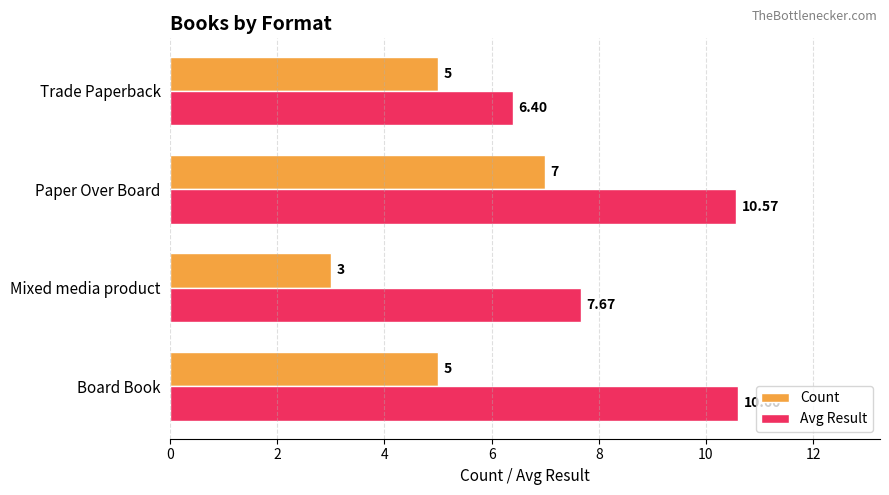

What is the difference between the second highest and second lowest values in the Avg Result series?

2.9